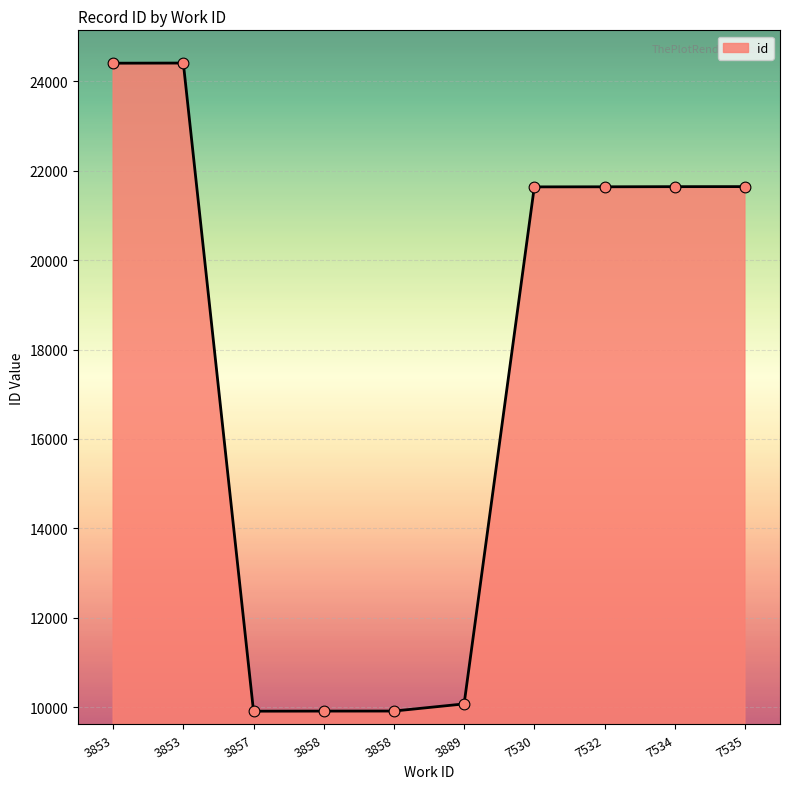

Approximately how many times larger is the value at 7532 compared to 3858?

2.2